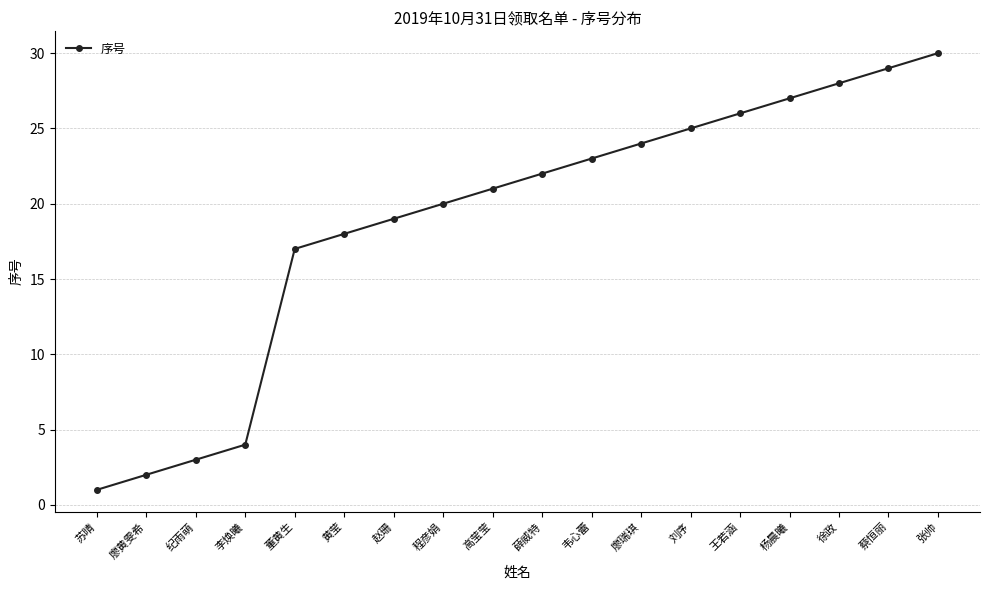

Rank the categories by value from lowest to highest.

苏晴, 廖黄雯希, 纪雨萌, 李焕曦, 董黄生, 黄莹, 赵珊, 程彦娟, 高莹莹, 薛威特, 韦心蕾, 廖瑞琪, 刘序, 王若涵, 杨晨曦, 徐政, 蔡恒丽, 张帅